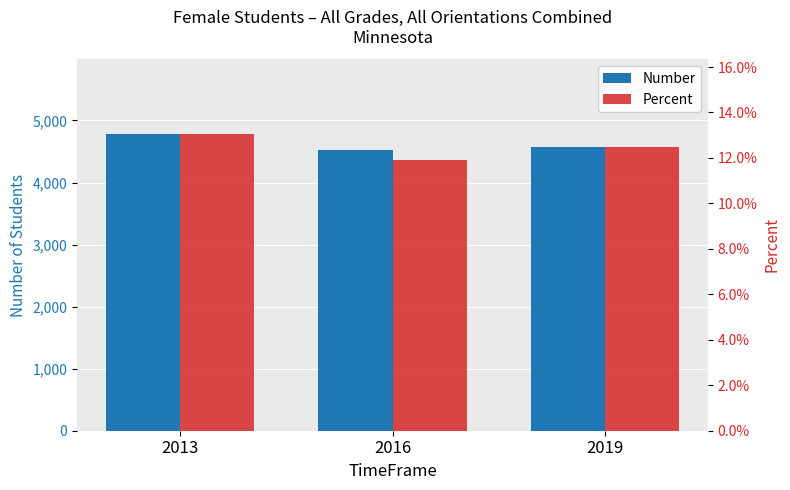

Reading left to right, extract all data points from this chart.

Number: 4789.0	4521.0	4566.0
Percent: 0.1	0.1	0.1